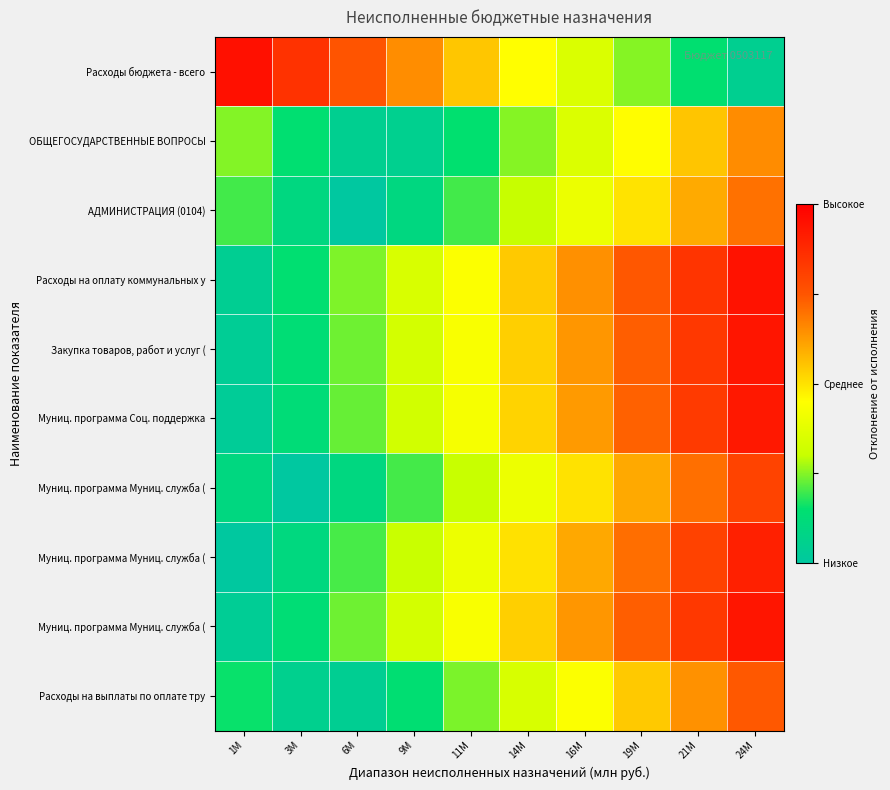

Which category has the highest value across all series?

1M